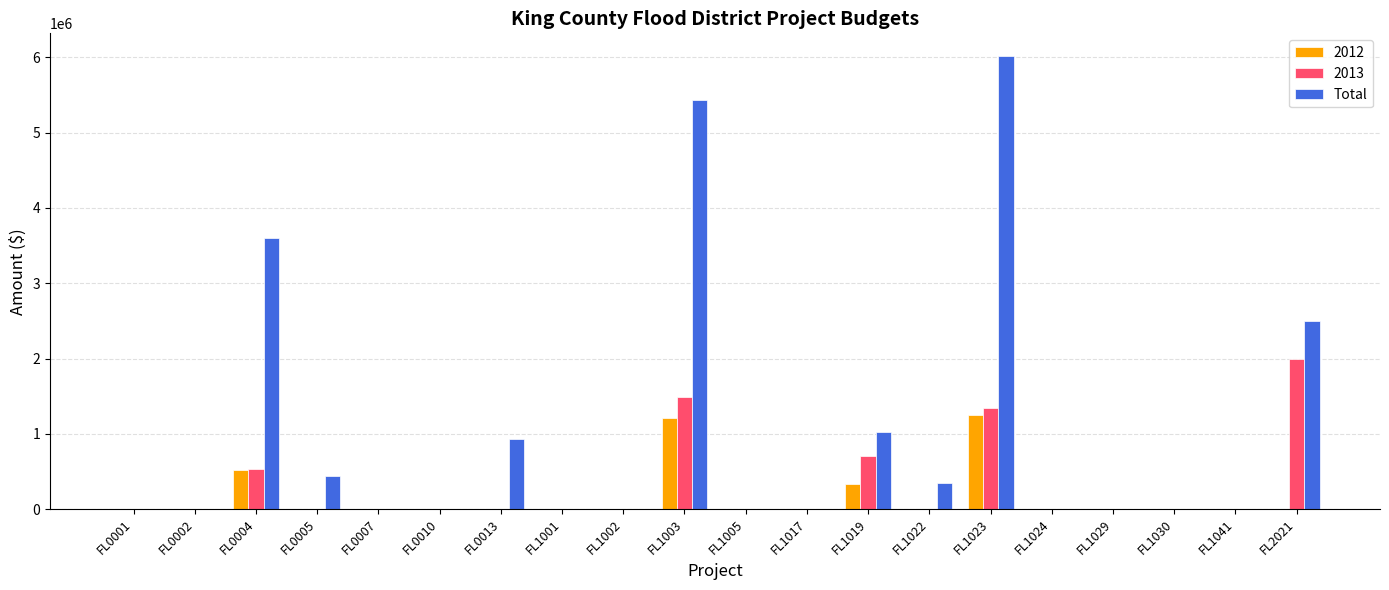

At which category does the chart reach its peak across all series?

FL1023